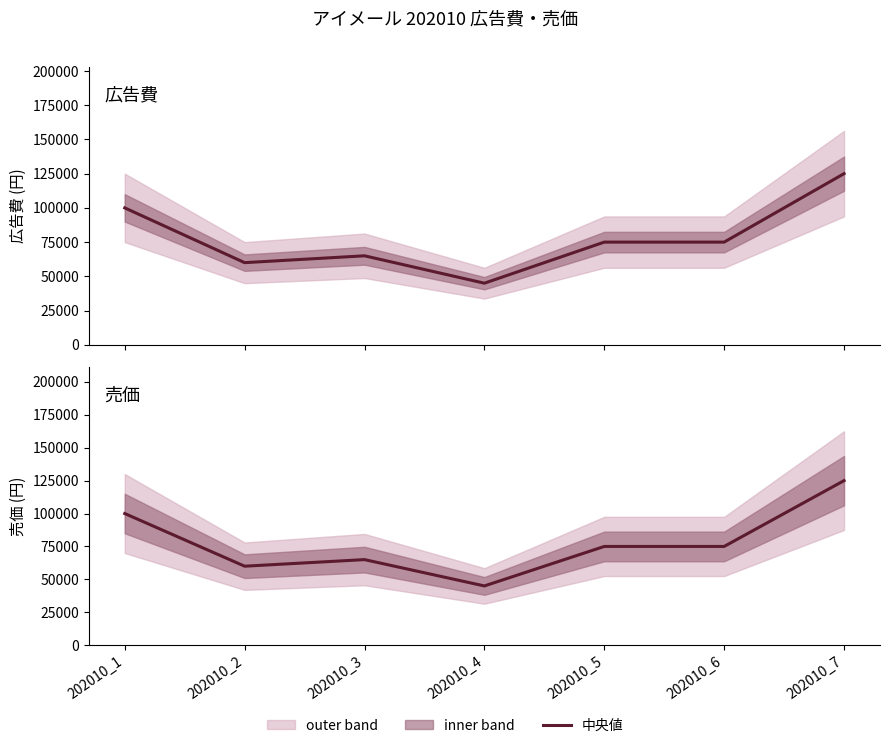

Reading left to right, transcribe all the data shown in this chart.

広告費: 100000	60000	65000	45000	75000	75000	125000
売価: 100000	60000	65000	45000	75000	75000	125000